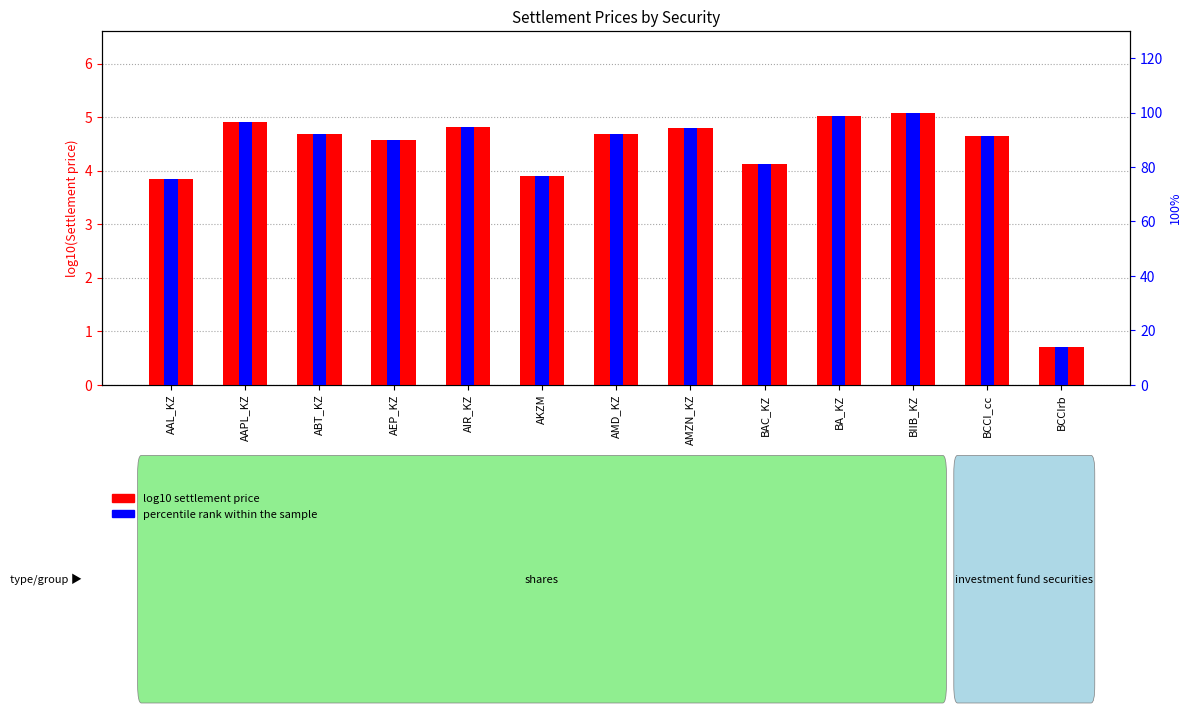

At which category does the chart reach its peak across all series?

BIIB_KZ